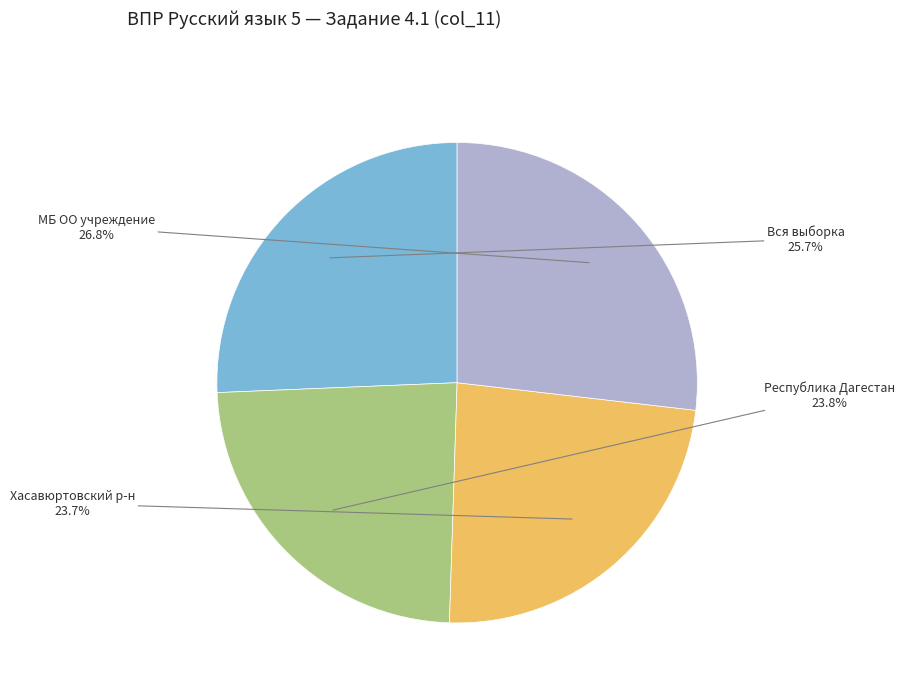

Does any single category account for the majority?

No